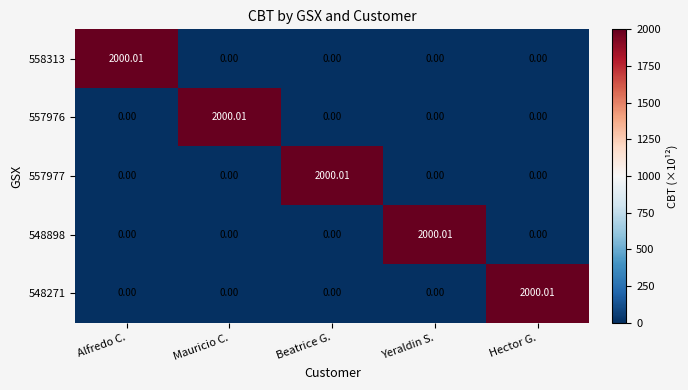

Is the value of 548898 at Hector G. greater than the value of 557976 at Mauricio C.?

No